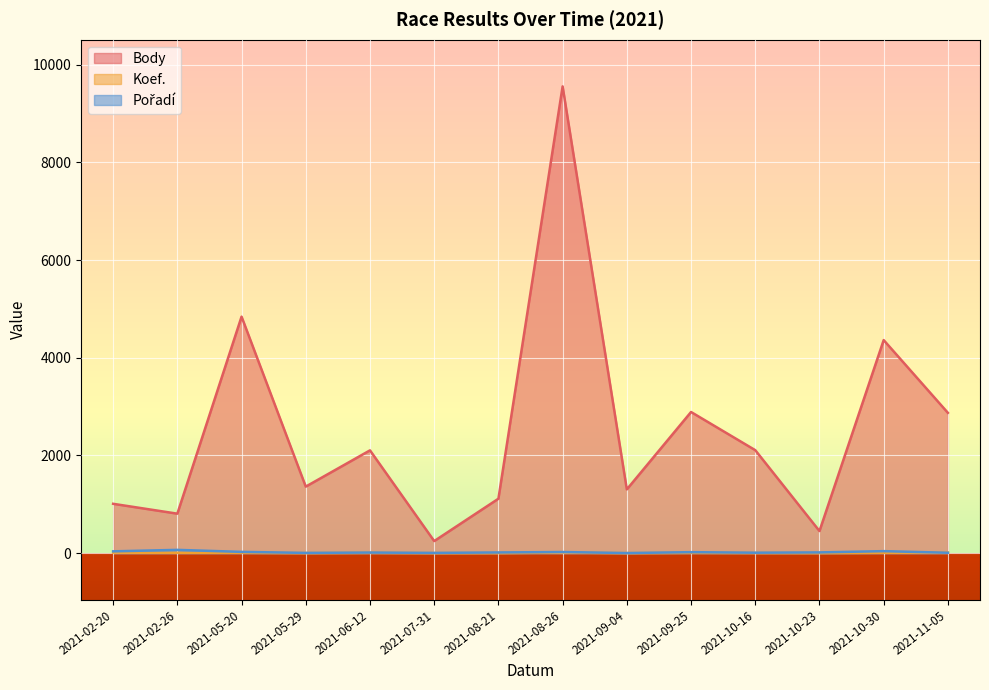

What is the greatest value displayed?

9554